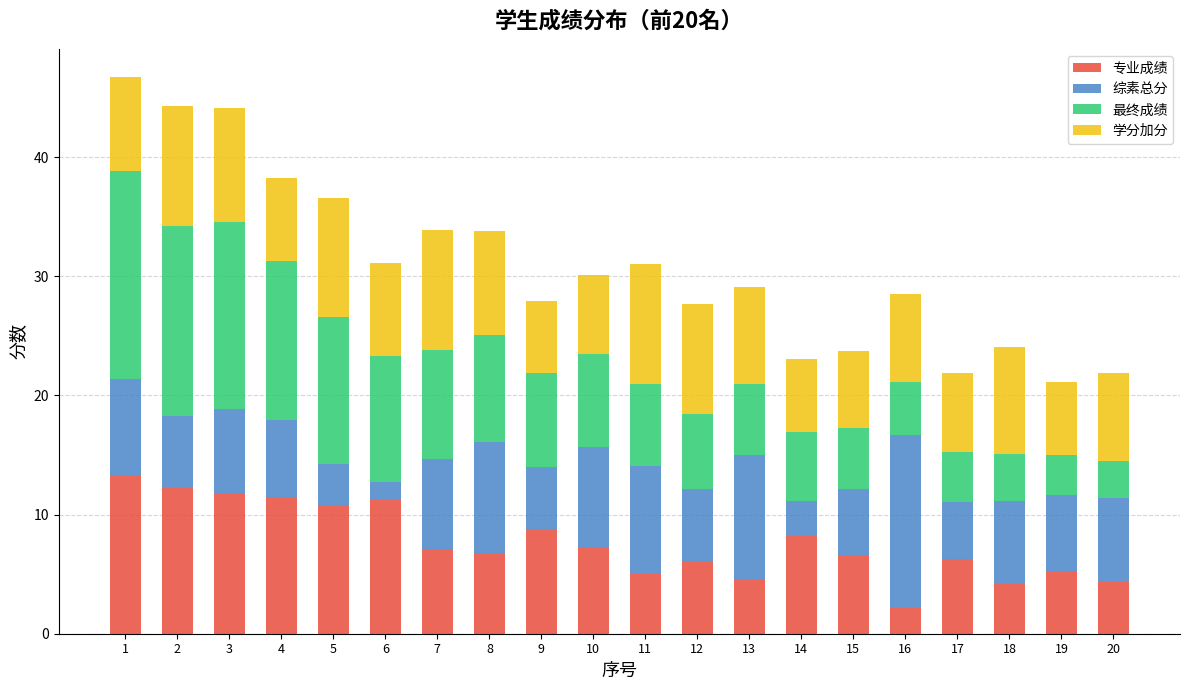

What is the lowest value of the 专业成绩 series?

2.2